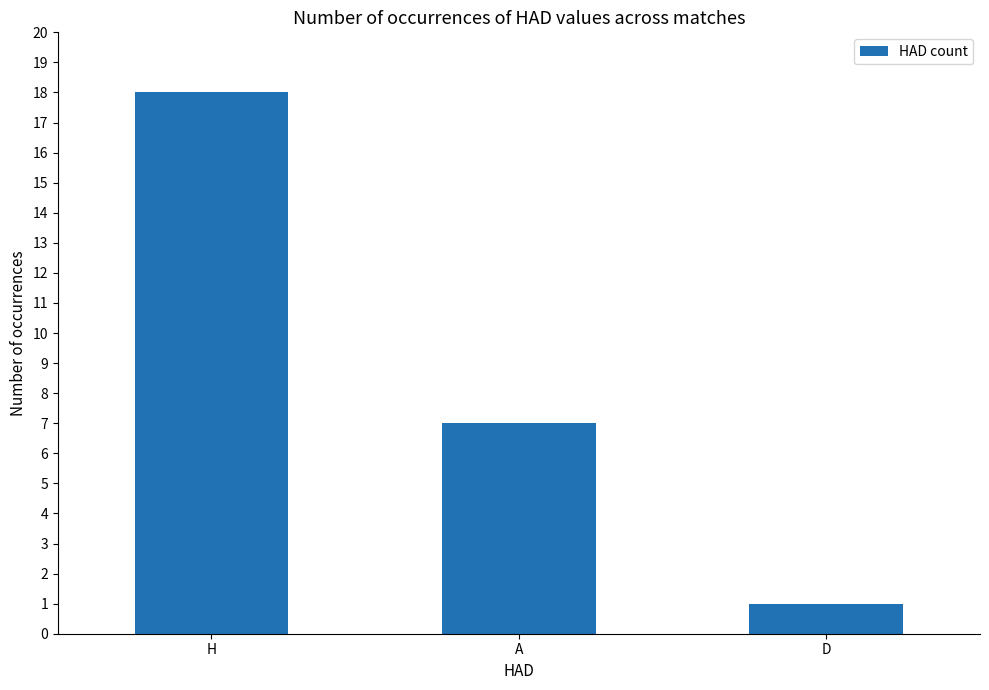

How many bars are there in total?

3